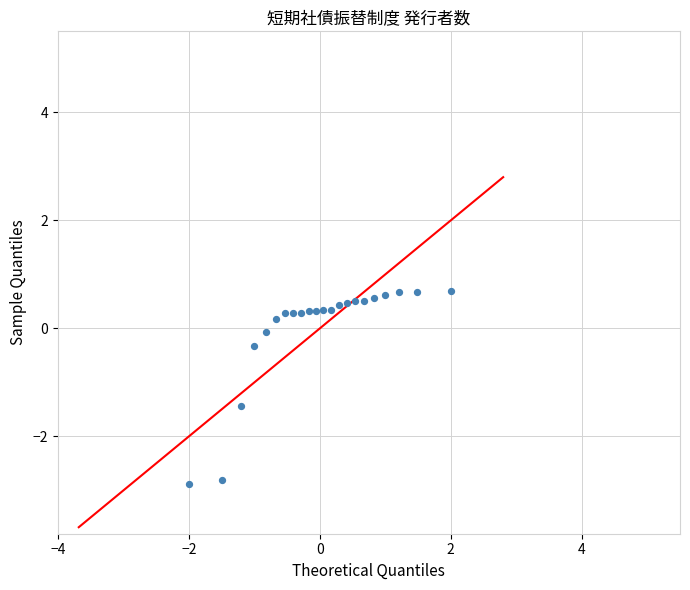

What is the range of Y values (max minus min)?

3.6